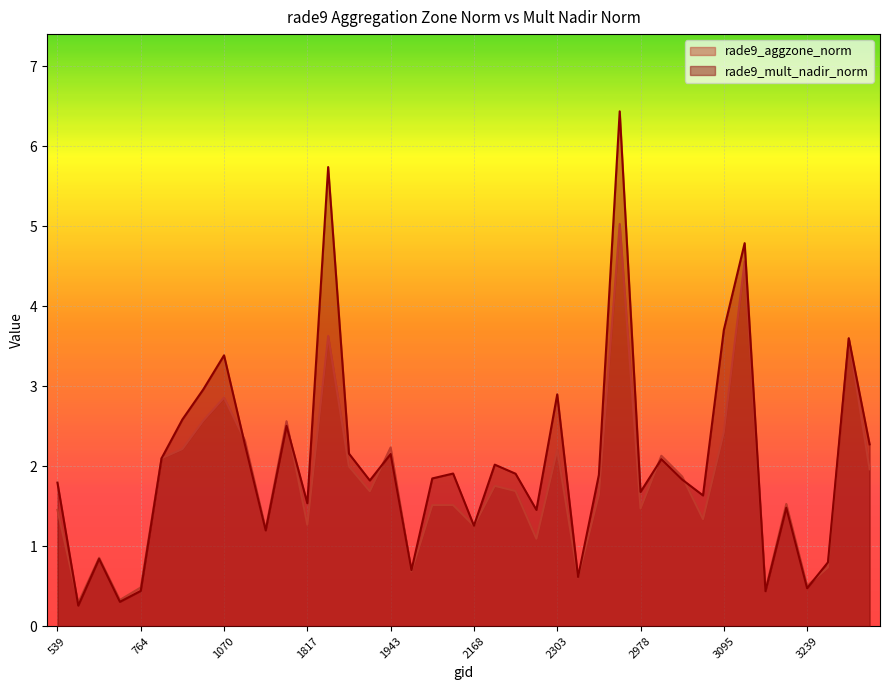

In rade9_aggzone_norm, how many points are higher than both neighbors (excluding endpoints)?

13